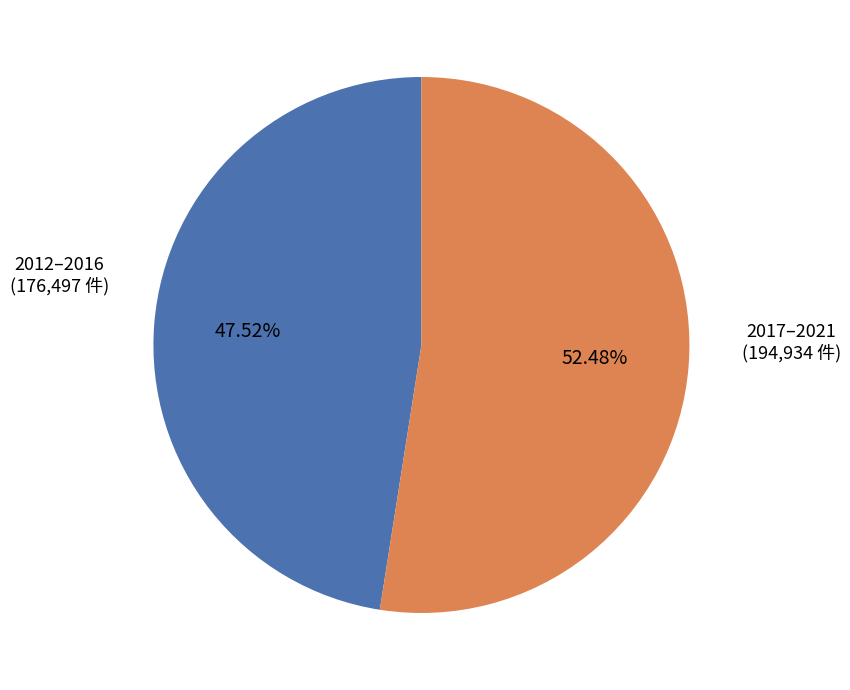

Is there any slice that represents more than half of the pie?

Yes